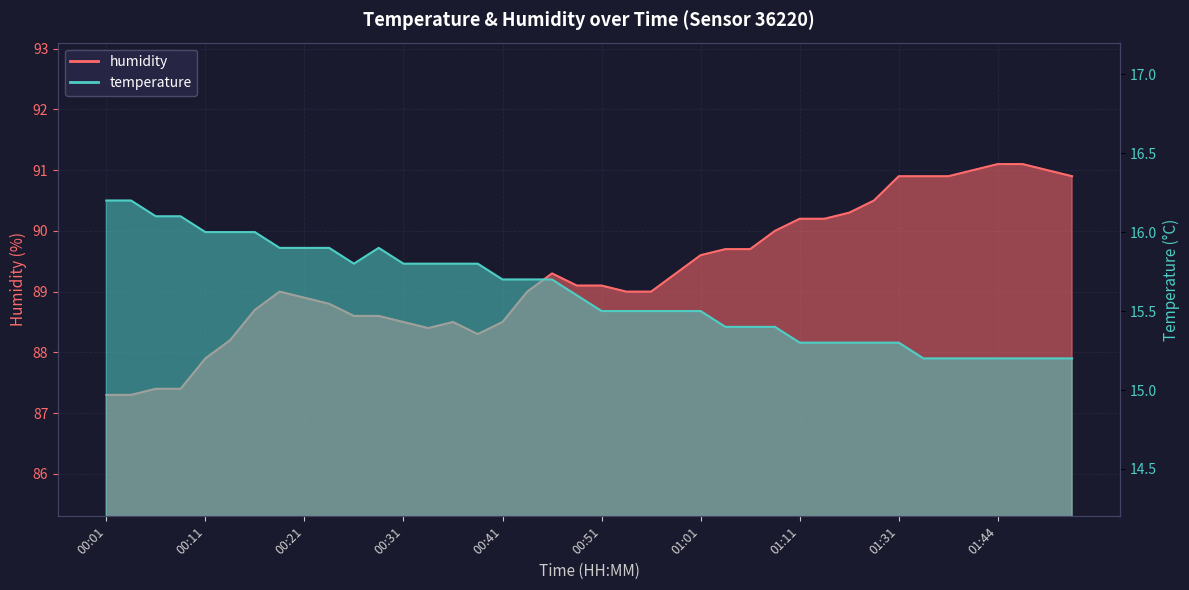

At which category does humidity reach its first local valley?

00:34